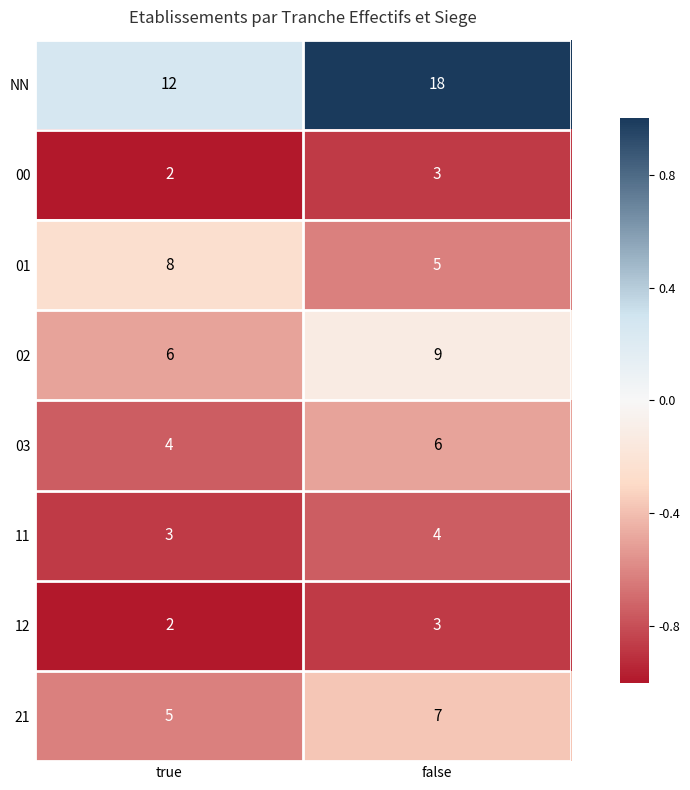

Reading right to left, extract all data points from this chart.

NN: false=18	true=12
00: false=3	true=2
01: false=5	true=8
02: false=9	true=6
03: false=6	true=4
11: false=4	true=3
12: false=3	true=2
21: false=7	true=5